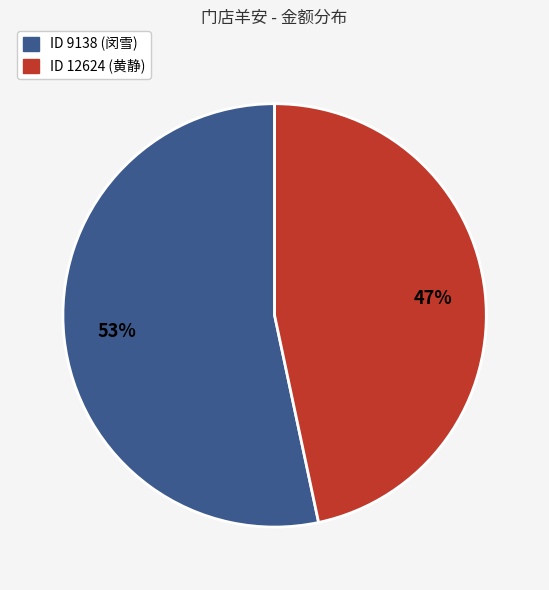

Is there a majority slice in this chart?

Yes